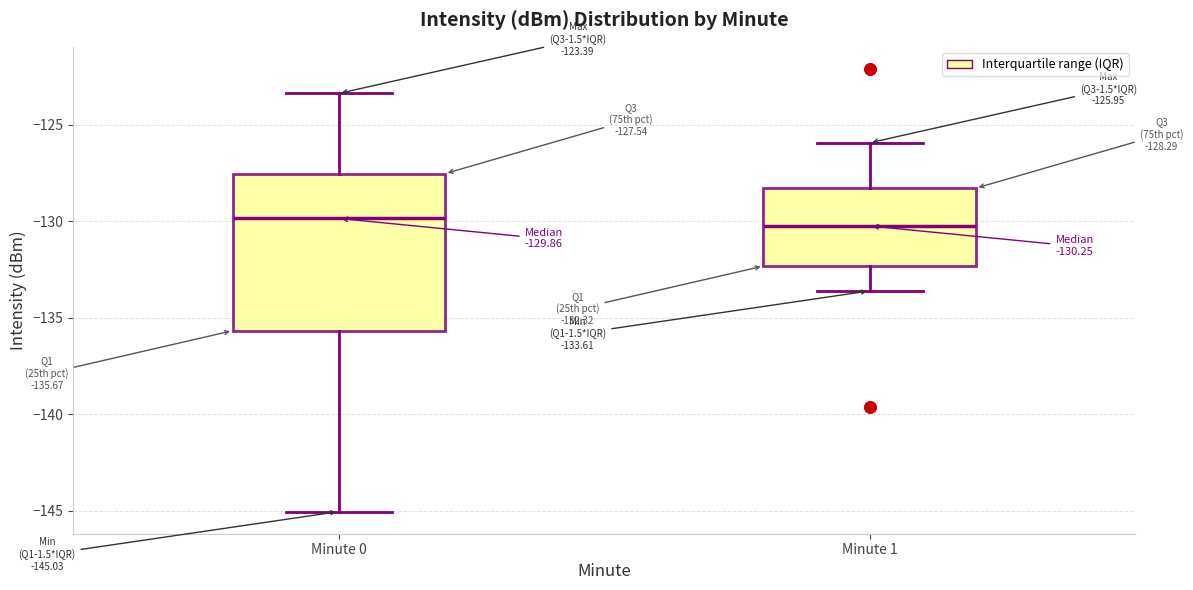

Which box is the tallest, from its lower edge to its upper edge?

Minute 0